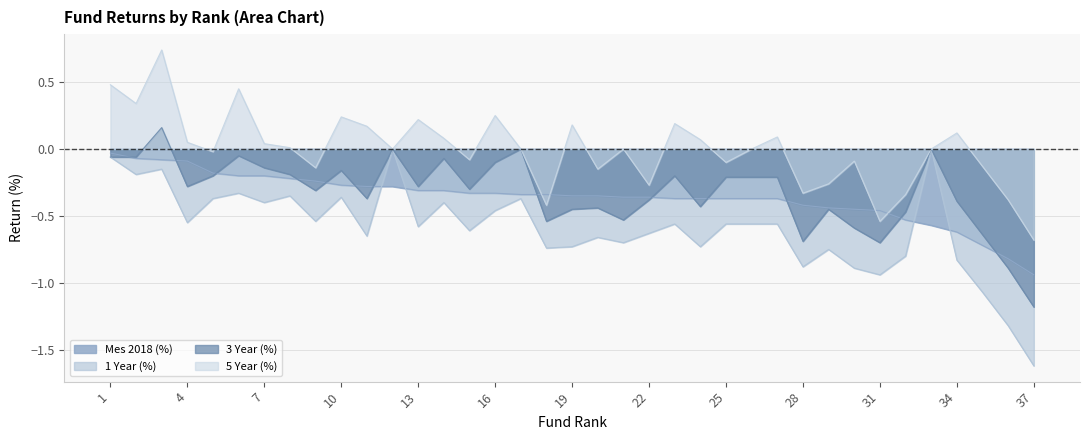

What is the difference between the second highest and second lowest values in the 5 Year (%) series?

1.0